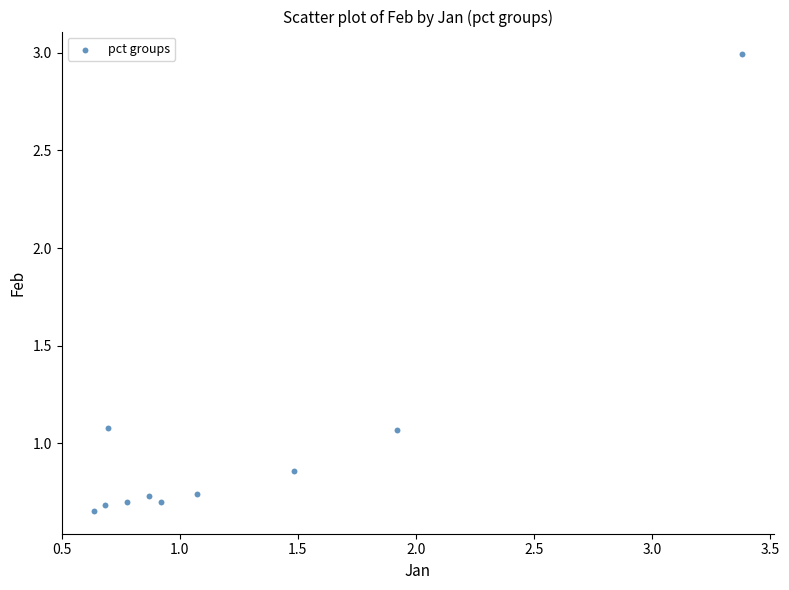

What is the average Y value?

1.0